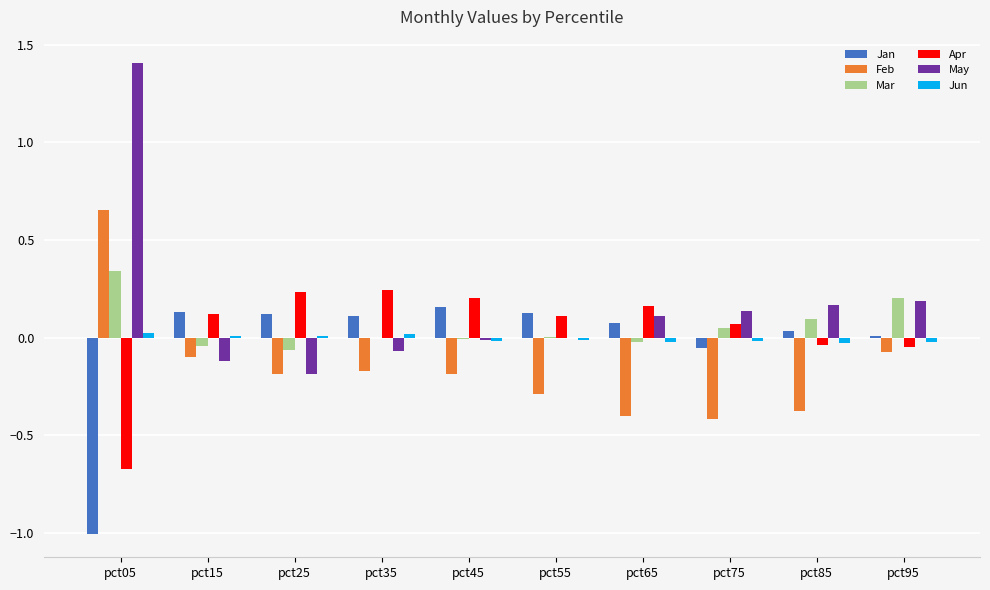

At which category is the sum across all series the highest?

pct05